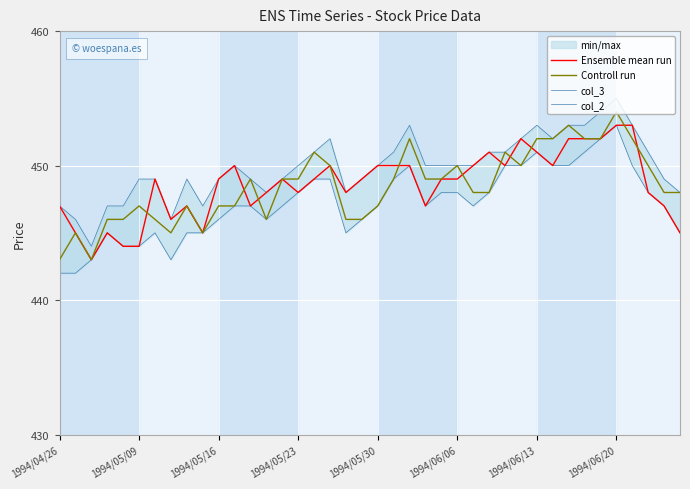

True or false: Controll run and col_2 cross at least once.

False